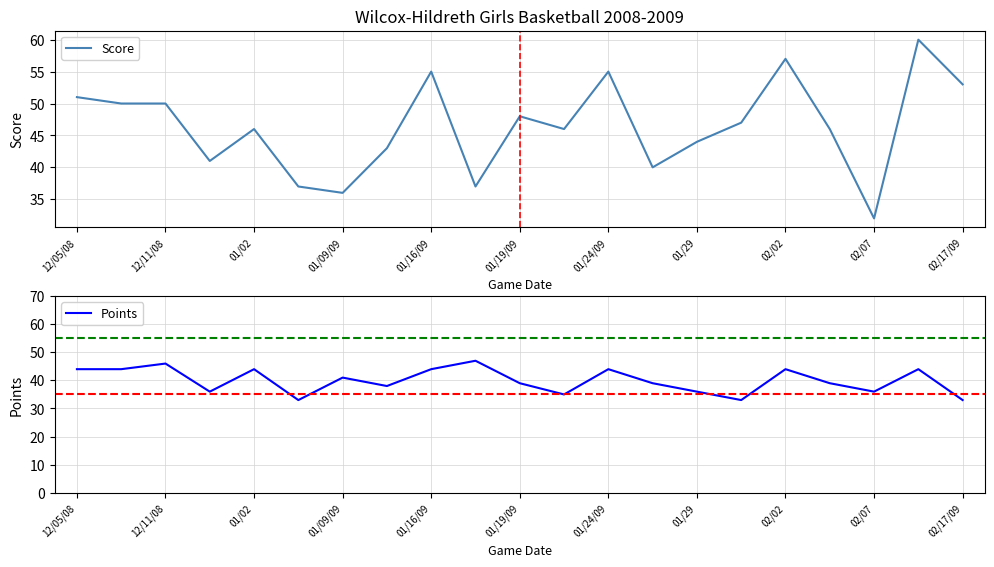

Rank the series by their average value, from lowest to highest.

Points, Score